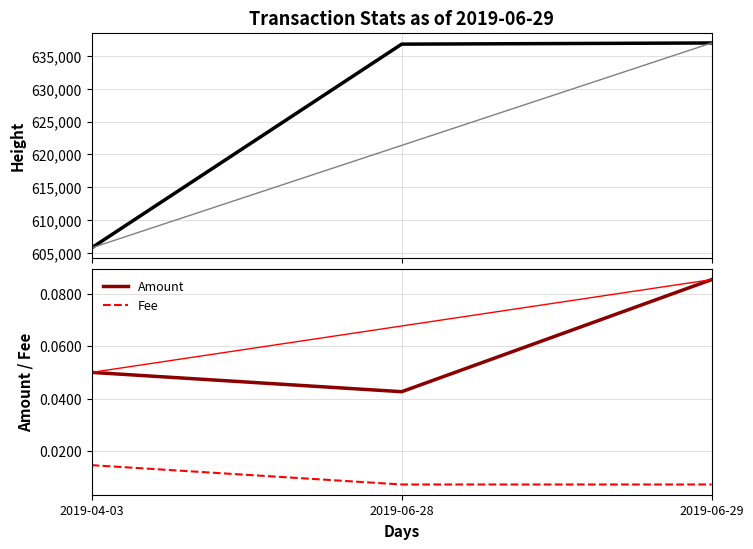

Reading right to left, list all the values displayed in this chart.

Height: 2019-06-29=636956.0	2019-06-28=636777.0	2019-04-03=605802.0
Amount: 2019-06-29=0.1	2019-06-28=0.0	2019-04-03=0.1
Fee: 2019-06-29=0.0	2019-06-28=0.0	2019-04-03=0.0